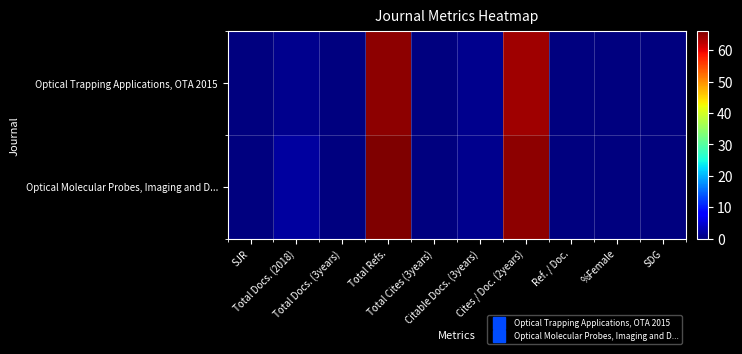

At which category is the sum across all series the highest?

Total Refs.